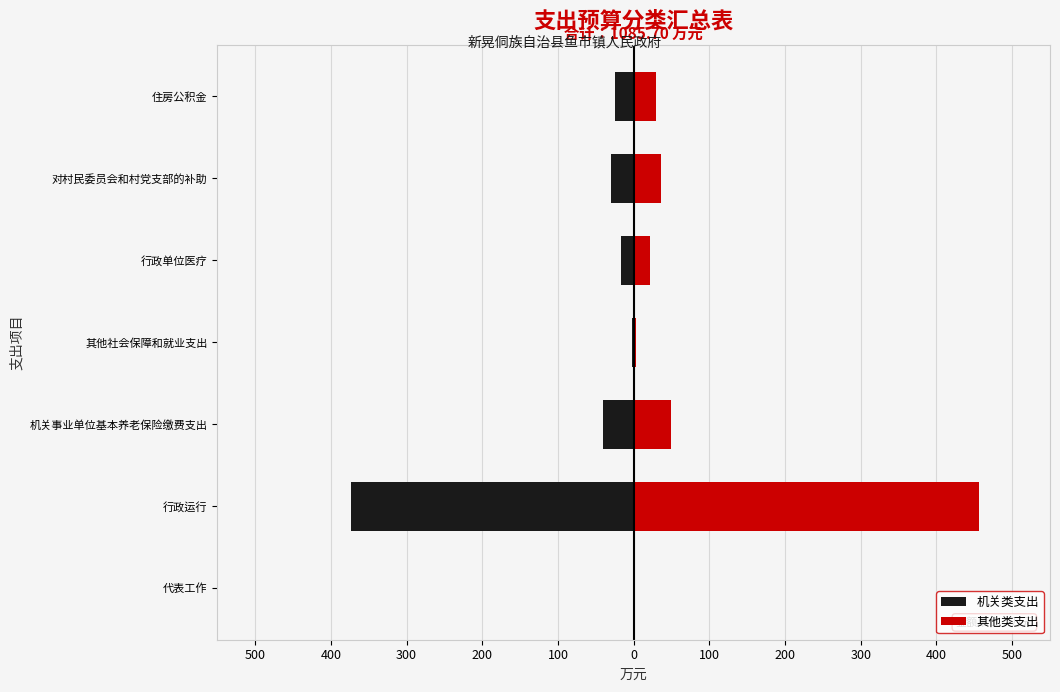

What is the spread (max minus min) of values at 行政运行?

829.5